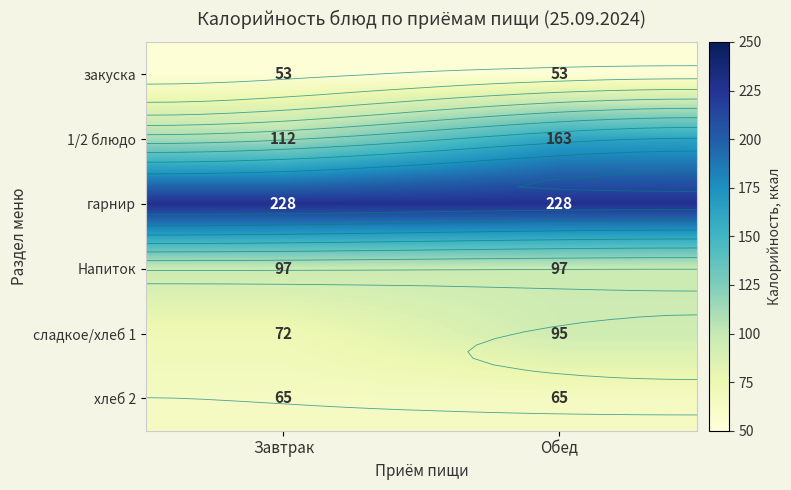

At how many categories does at least one series exceed 211?

2